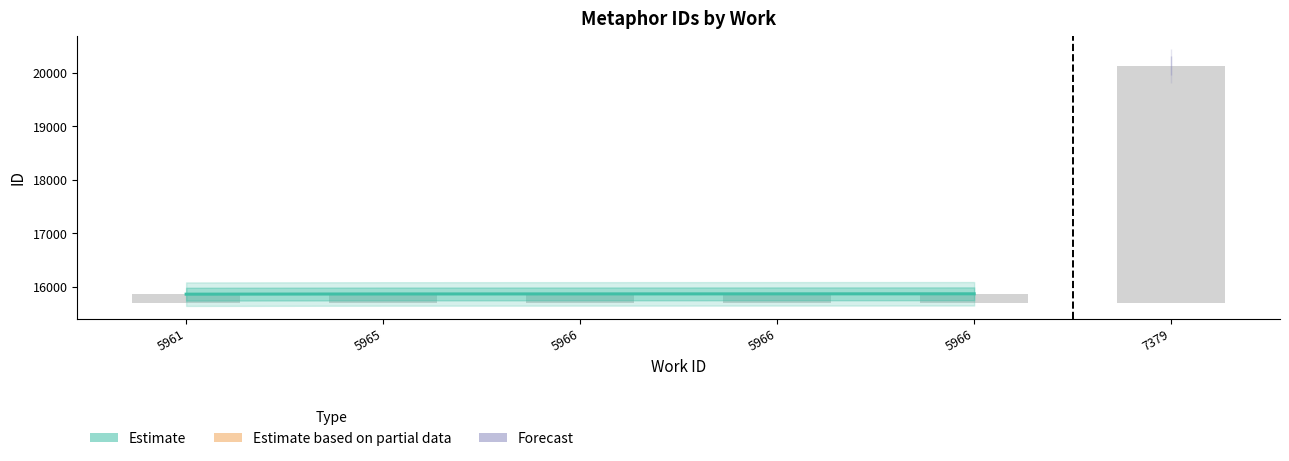

True or false: the data shows 2195 at 7379.

False